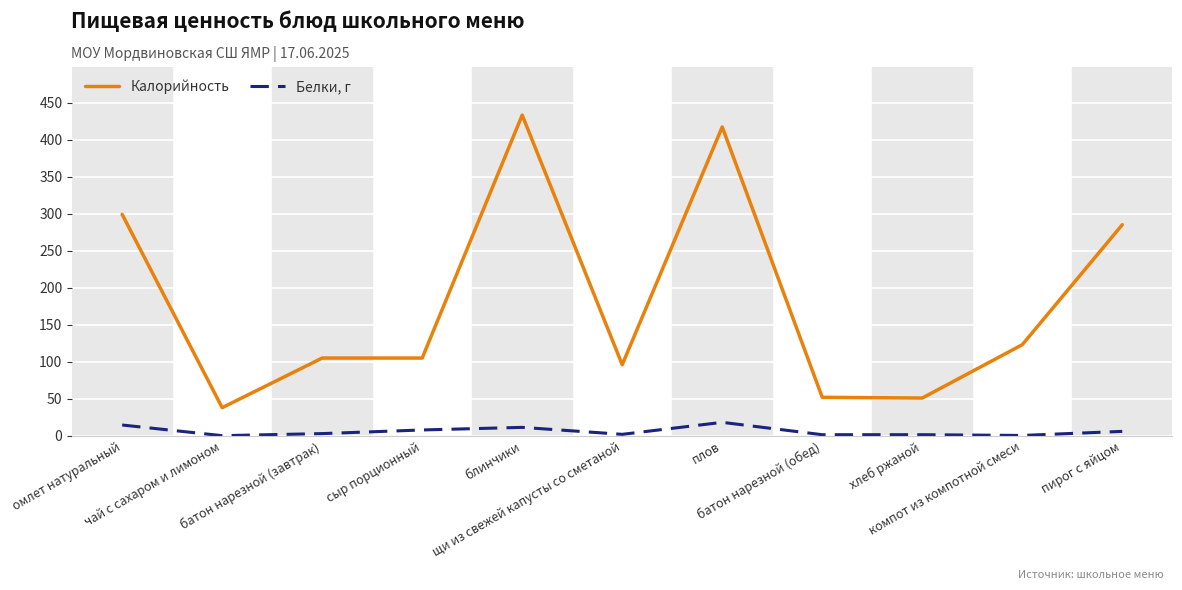

True or false: Белки, г and Калорийность intersect in this chart.

False